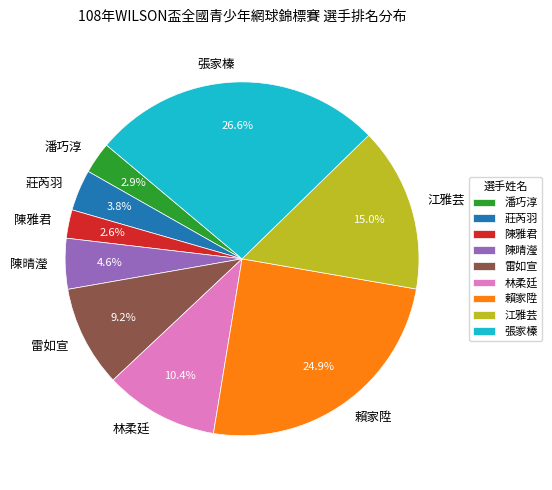

To the nearest percent, what is the difference between the 賴家陞 and 陳雅君 slice percentages?

22%